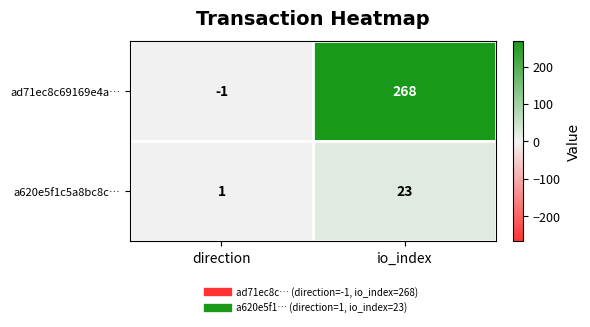

The a620e5f1c5a8bc8c… series shows 23 at io_index. True or false?

True